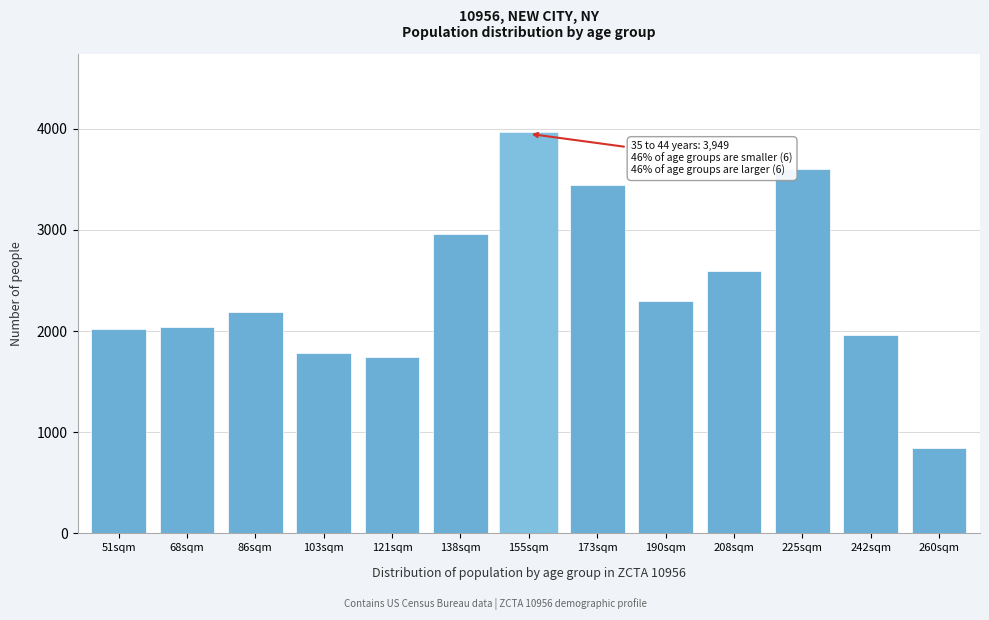

Reading left to right, transcribe all the data shown in this chart.

2021	2043	2183	1781	1745	2960	3949	3444	2295	2595	3600	1961	843